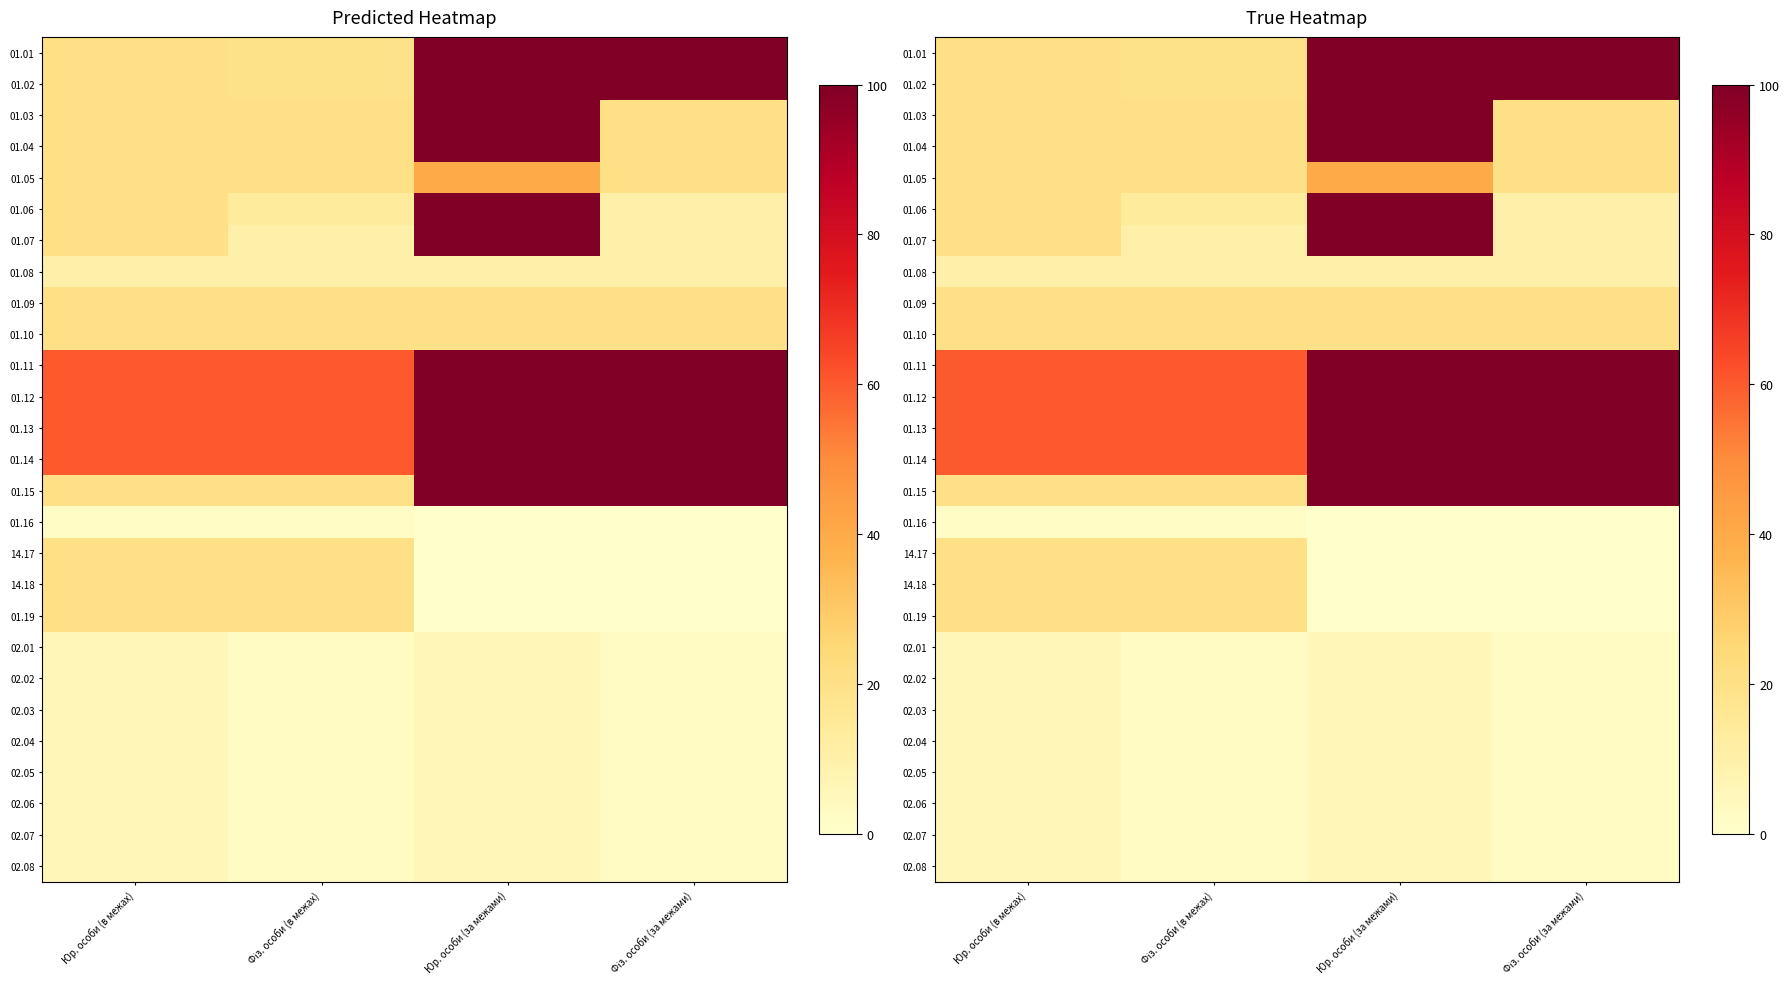

Rank the series at Фіз. особи (в межах) from highest to lowest value.

01.11, 01.12, 01.13, 01.14, 01.03, 01.04, 01.05, 01.09, 01.10, 01.15, 14.17, 14.18, 01.19, 01.01, 01.02, 01.06, 01.07, 01.08, 02.01, 02.02, 02.03, 02.04, 02.05, 02.06, 02.07, 02.08, 01.16